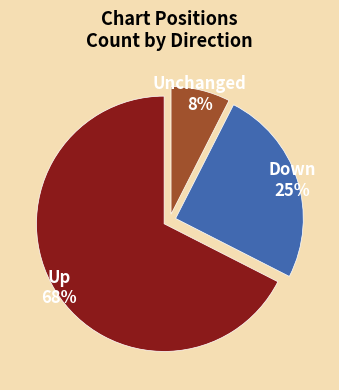

Which category has the biggest portion of the pie?

Up